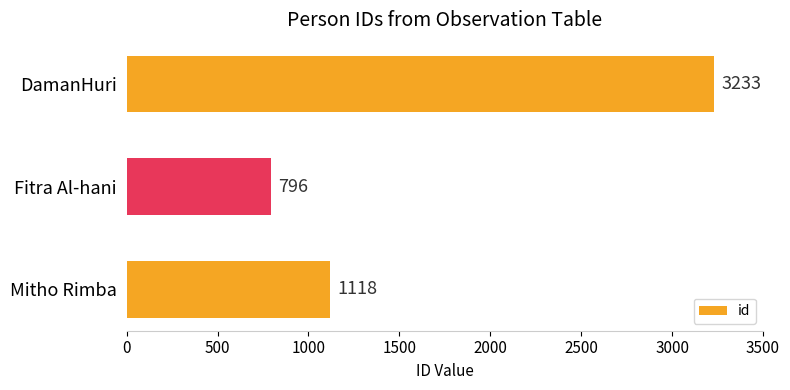

What is the minimum value shown in the chart?

796